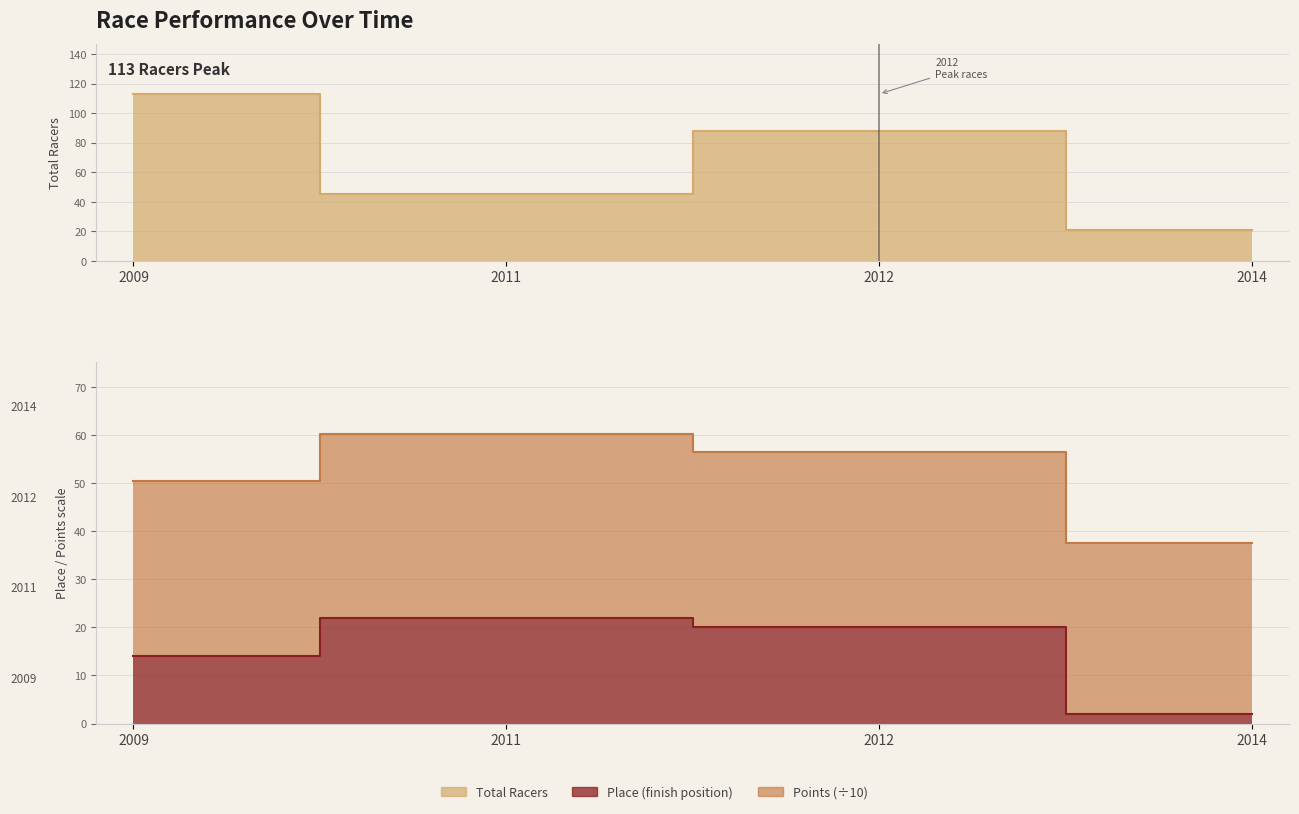

Which category has the lowest value across all series?

2014